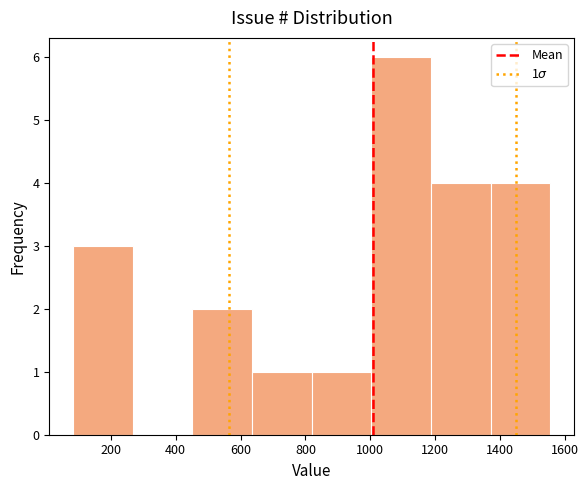

Which range on the x-axis has the tallest bar?

1000 to 1180